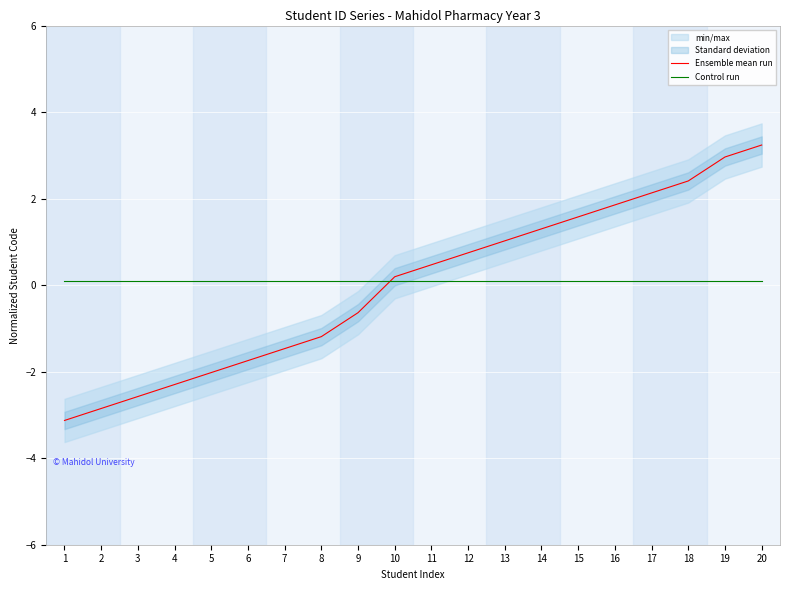

What is the difference between the Ensemble mean run values at 20 and 2?

6.1